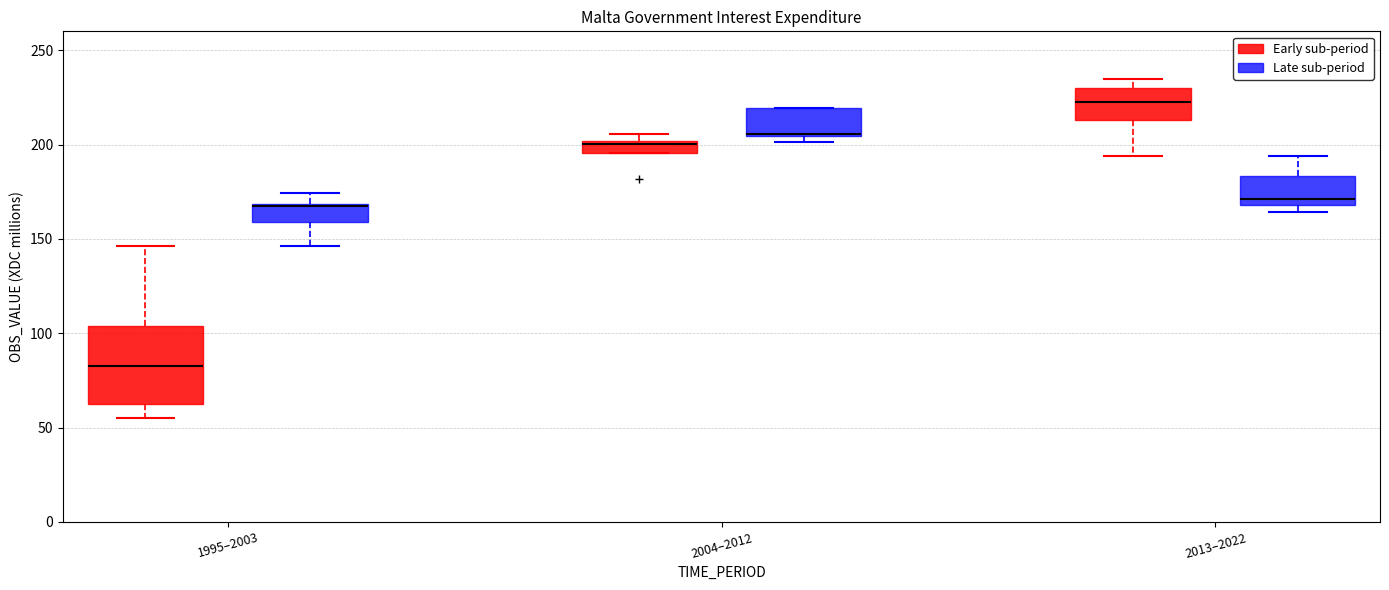

Where does the lower whisker of the box for 1995–2003 (Early sub-period) end on the y-axis? The values are not printed on the chart, so give them approximately, as read against the axis.

55